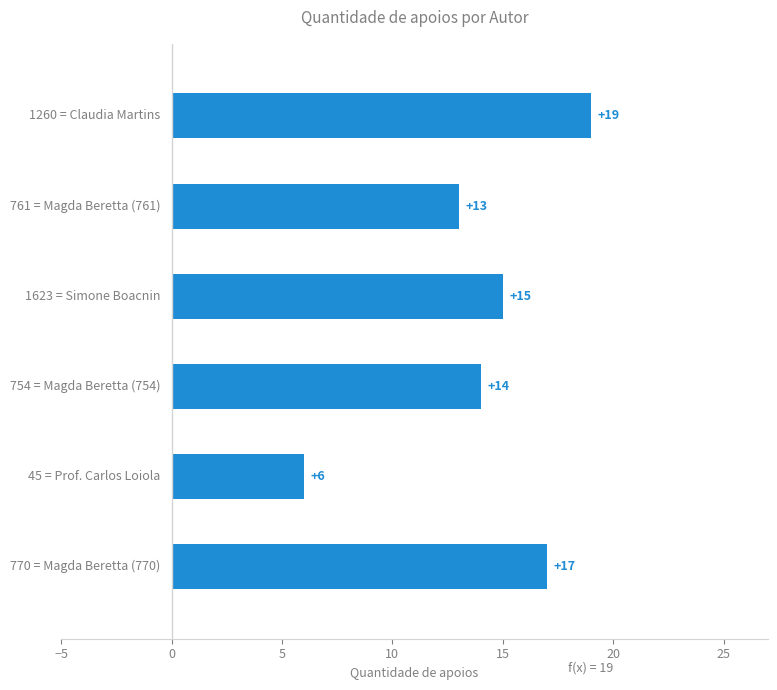

Reading top to bottom, transcribe all the data shown in this chart.

19	13	15	14	6	17